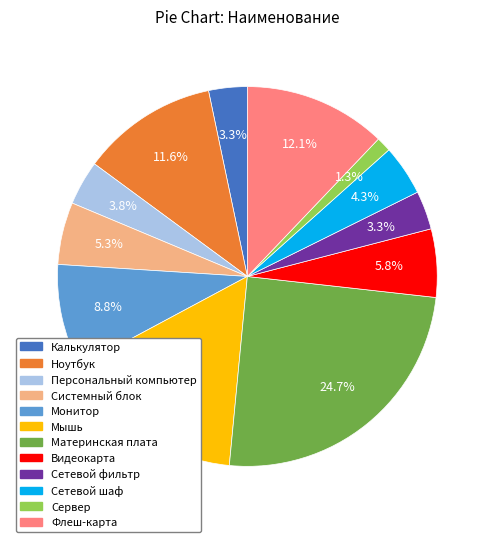

Is there a majority slice in this chart?

No